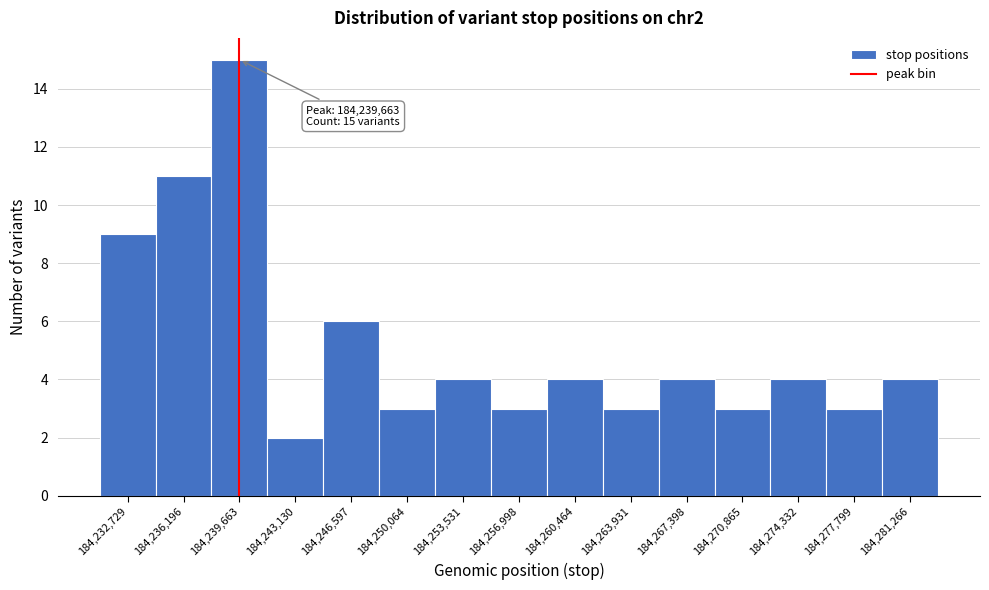

Over which range of the x-axis is the bar tallest?

184238000 to 184241500